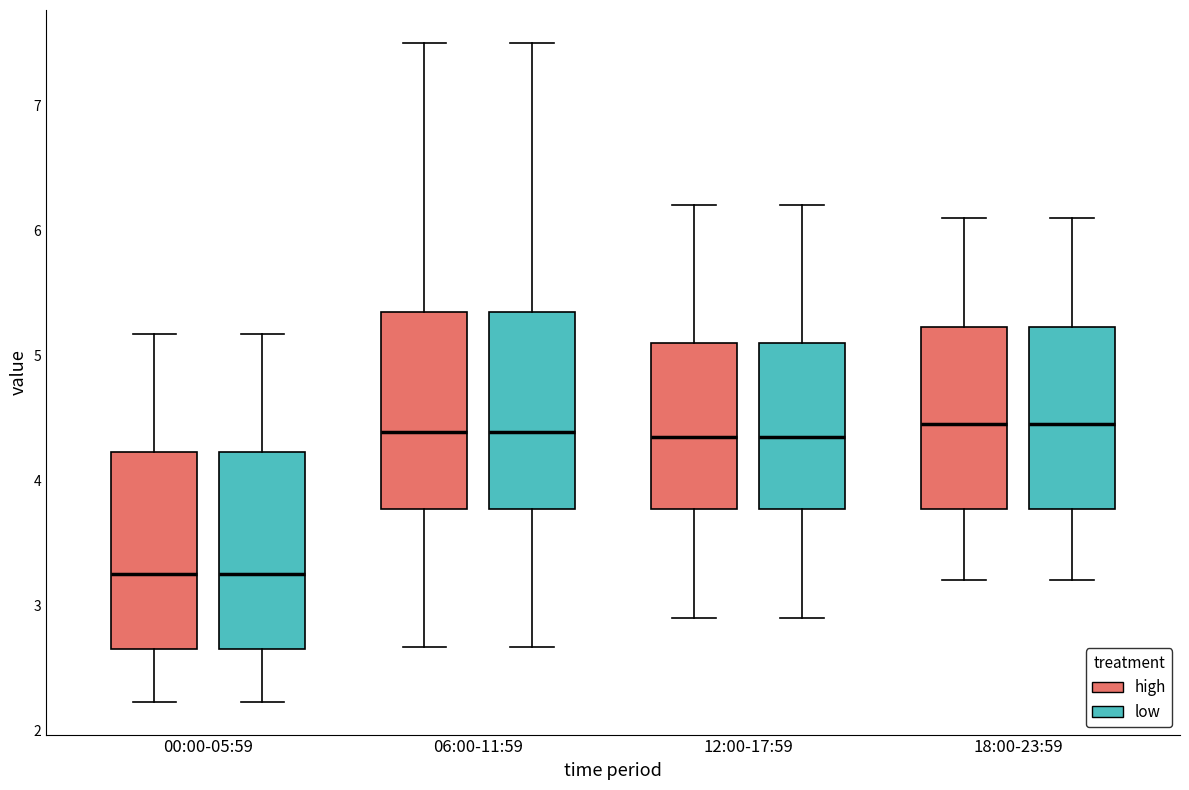

Reading left to right, read every box against the y-axis: the position of its median line, the range the box covers, and the ends of its whiskers. The values are not printed on the chart, so give them approximately, as read against the axis.

00:00-05:59 (high): median 3.3, box 2.7 to 4.2, whiskers 2.2 to 5.2
00:00-05:59 (low): median 3.3, box 2.7 to 4.2, whiskers 2.2 to 5.2
06:00-11:59 (high): median 4.4, box 3.8 to 5.4, whiskers 2.7 to 7.5
06:00-11:59 (low): median 4.4, box 3.8 to 5.4, whiskers 2.7 to 7.5
12:00-17:59 (high): median 4.4, box 3.8 to 5.1, whiskers 2.9 to 6.2
12:00-17:59 (low): median 4.4, box 3.8 to 5.1, whiskers 2.9 to 6.2
18:00-23:59 (high): median 4.5, box 3.8 to 5.2, whiskers 3.2 to 6.1
18:00-23:59 (low): median 4.5, box 3.8 to 5.2, whiskers 3.2 to 6.1